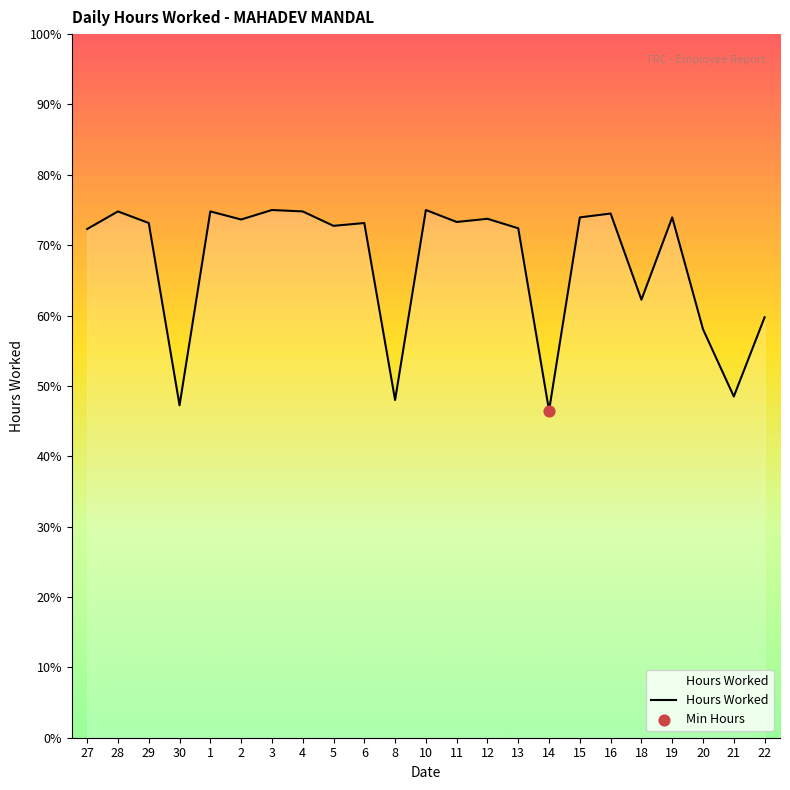

Approximately how many times larger is the value at 30 compared to 1?

0.6